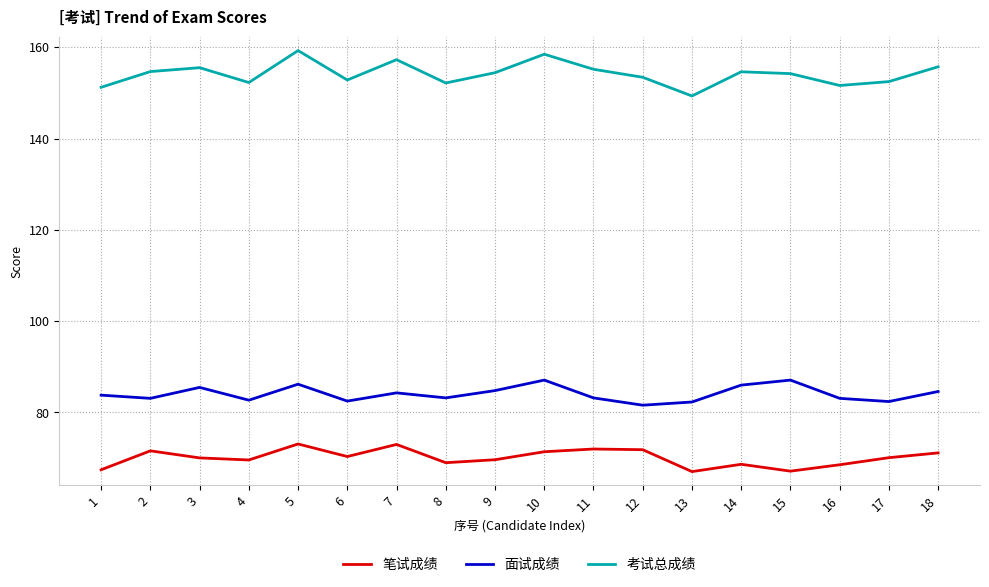

Is it true that 考试总成绩 equals 97.1 at 3?

False